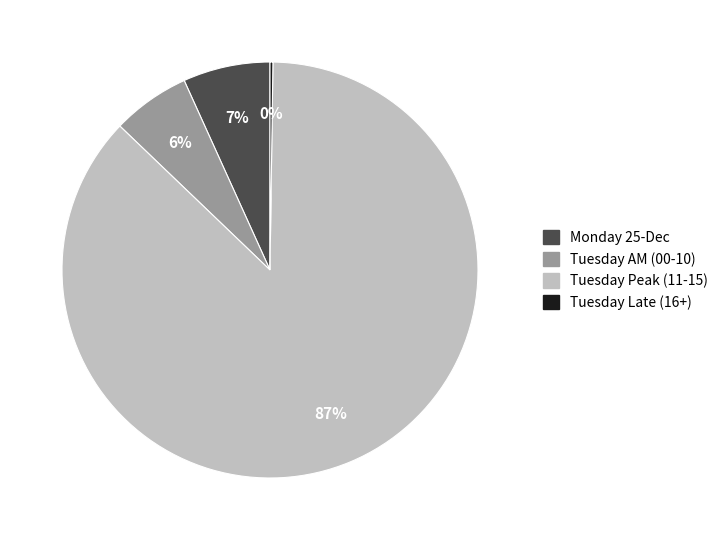

Is the sum of Tuesday Peak (11-15) and Tuesday AM (00-10) greater than half?

Yes